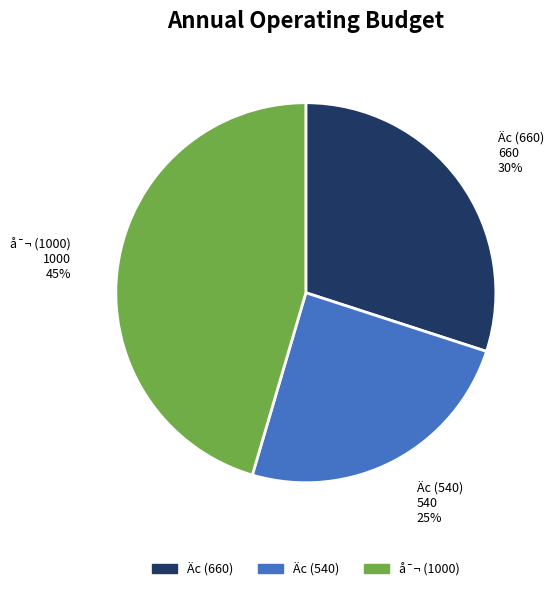

To the nearest percent, what is the average slice percentage?

33%